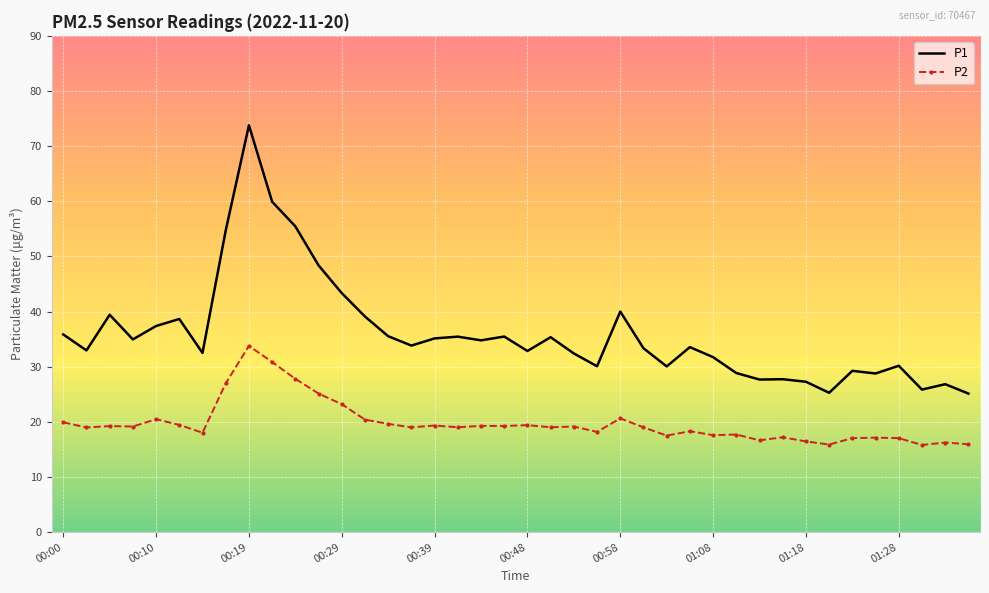

In P2, how many points are lower than both neighbors (excluding endpoints)?

13